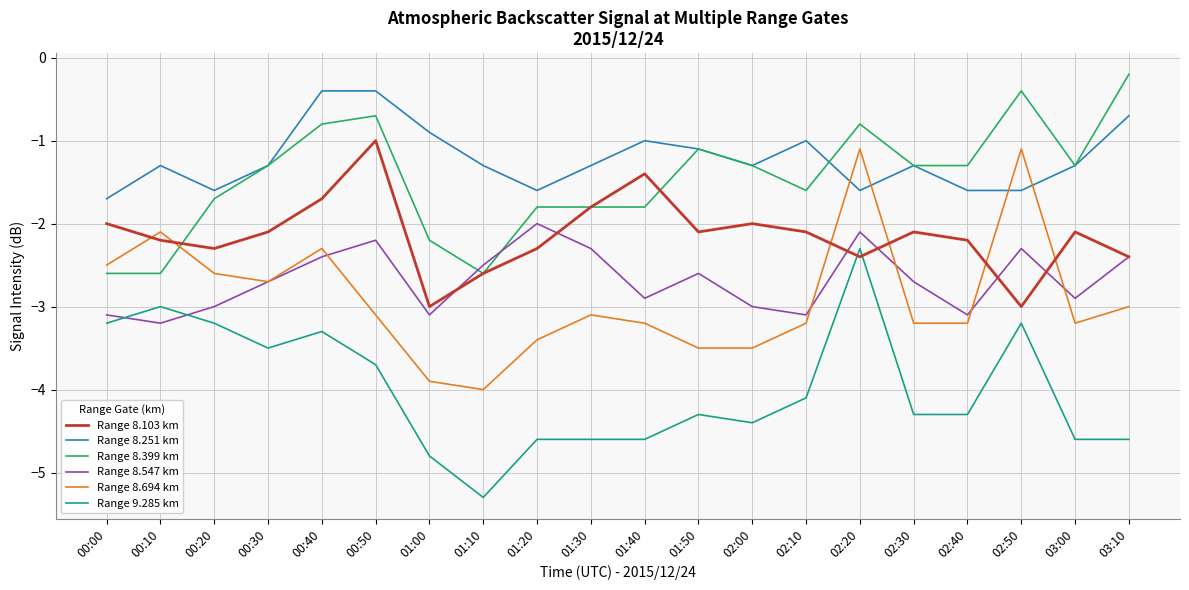

Is the value of Range 8.251 km at 01:10 greater than the value of Range 8.547 km at 02:20?

Yes